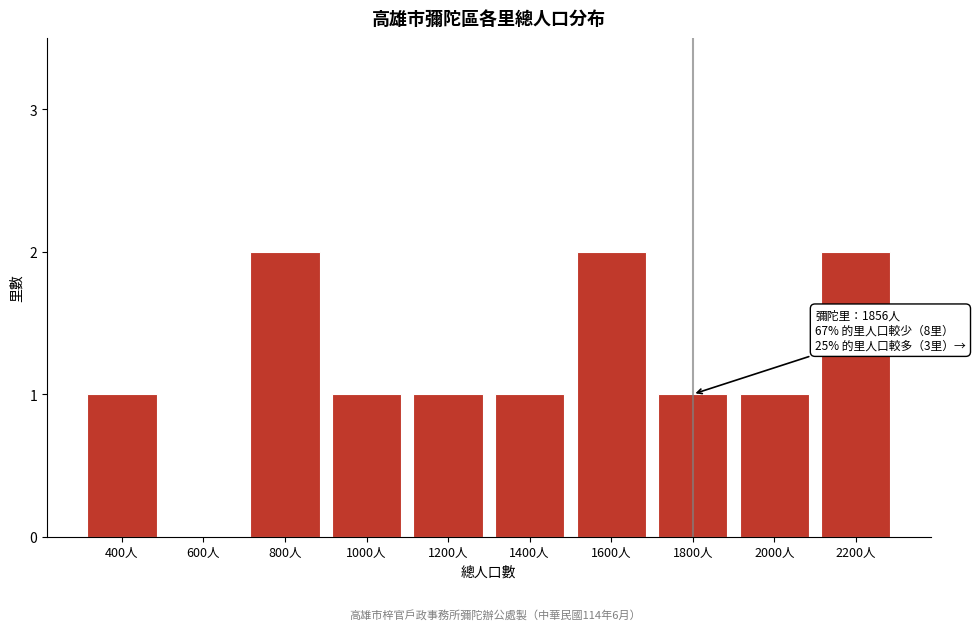

Reading left to right, transcribe all the data shown in this chart.

400人=1	600人=0	800人=2	1000人=1	1200人=1	1400人=1	1600人=2	1800人=1	2000人=1	2200人=2